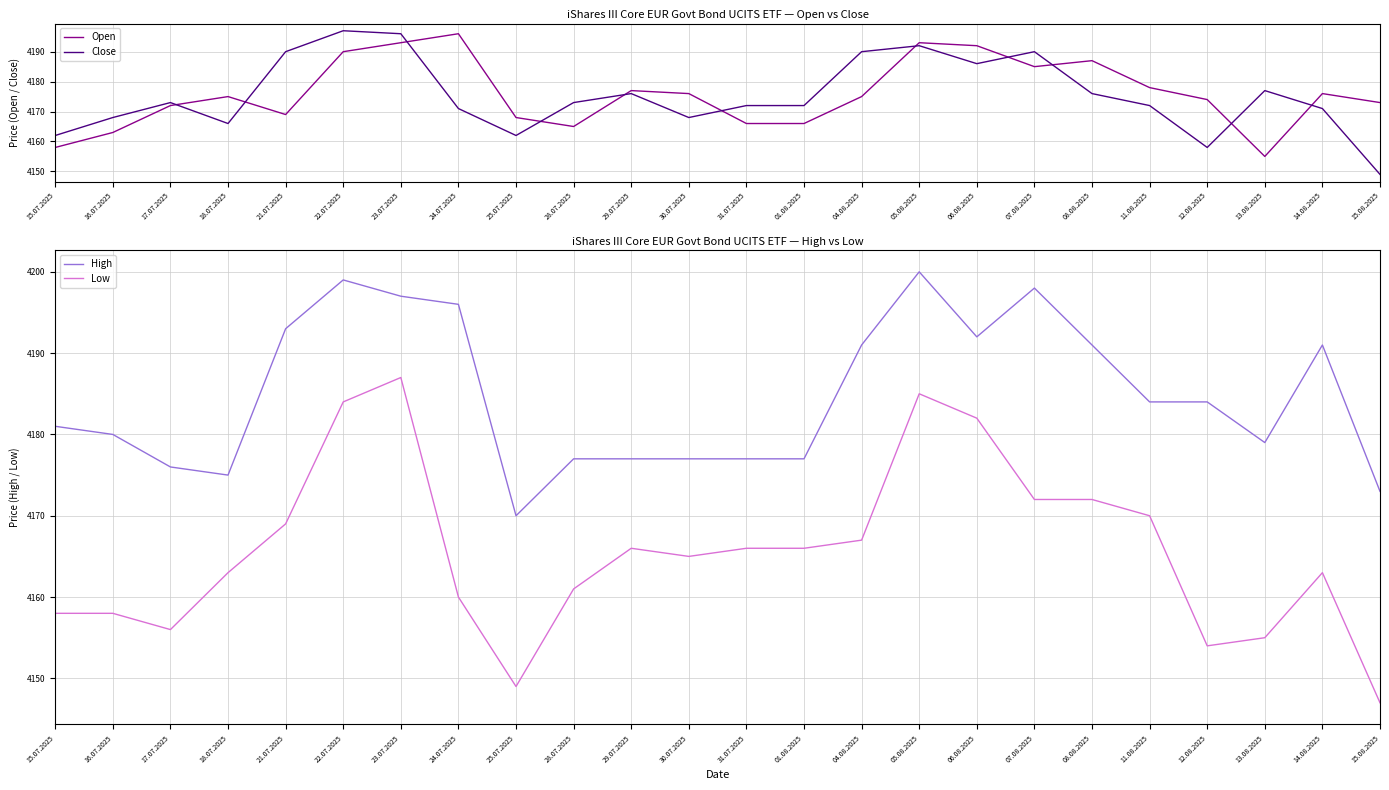

What is the average value of the High series?

4185